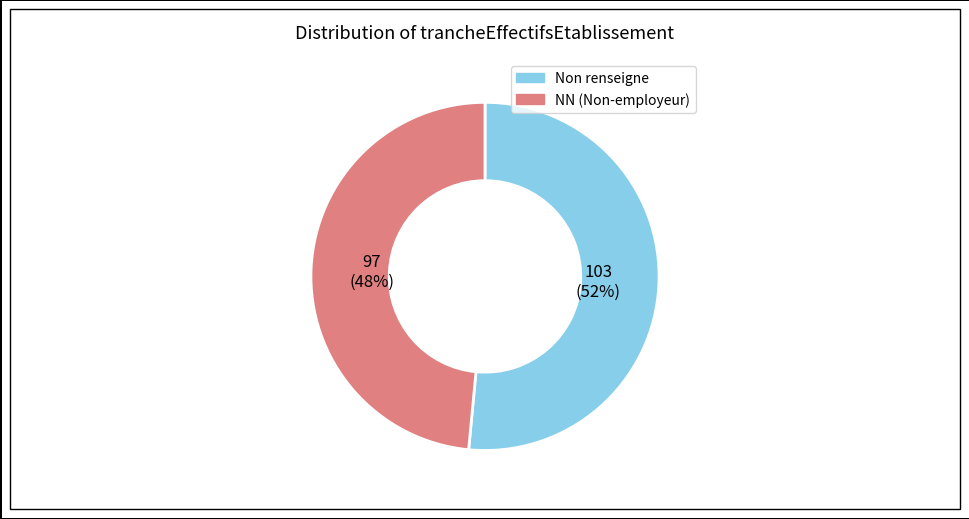

Is there a majority slice in this chart?

Yes